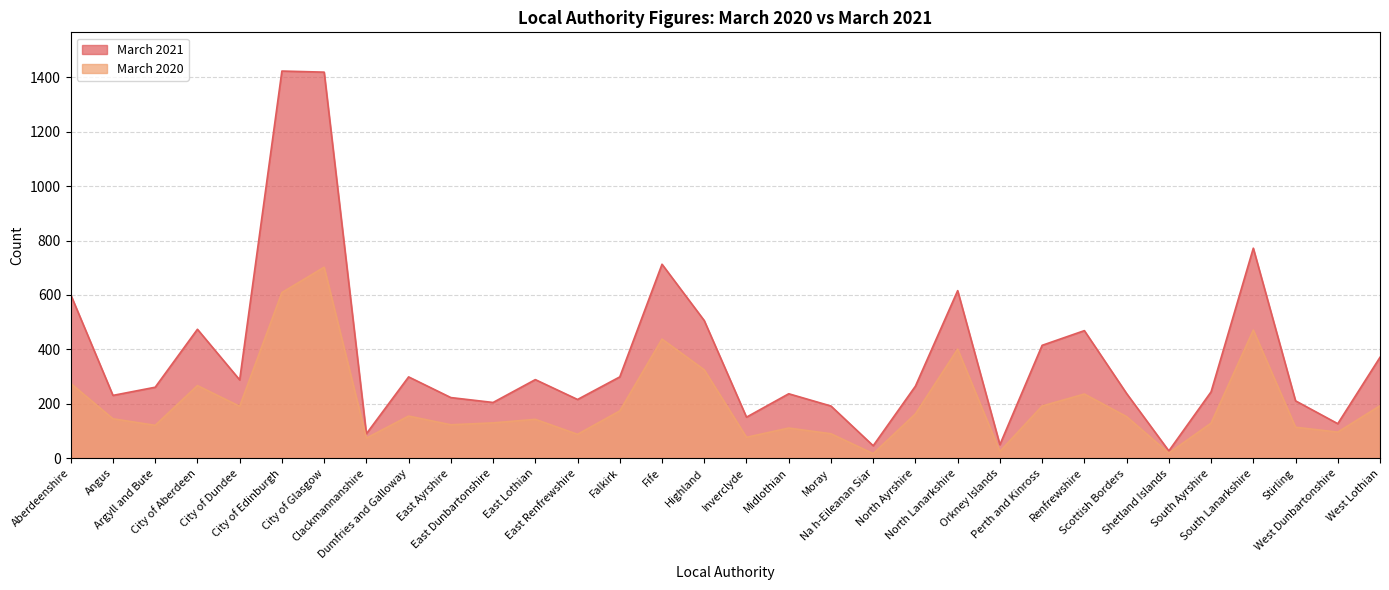

Which category has the highest value in the March 2020 series?

City of Glasgow